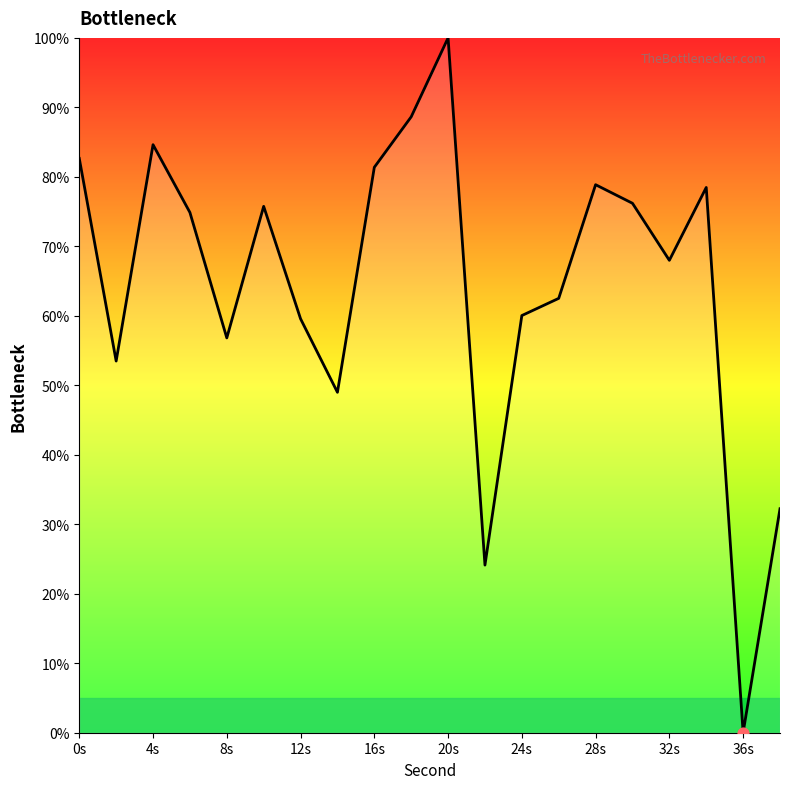

What is the difference between the maximum and minimum values?

100.0